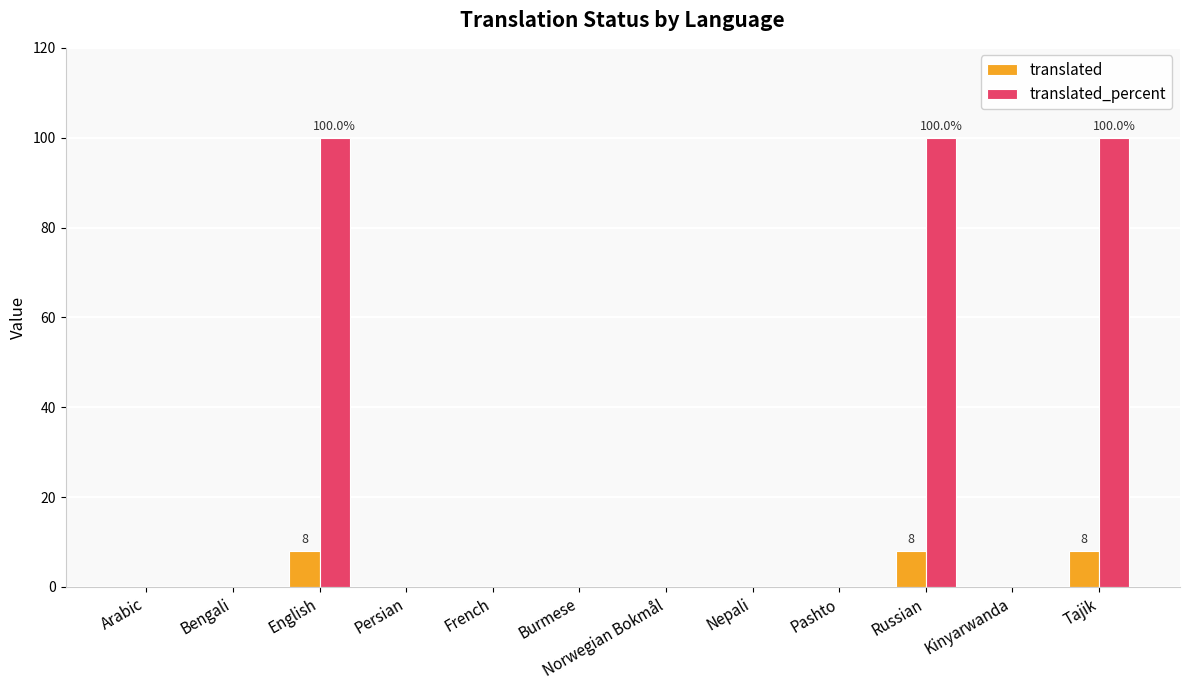

Is it true that translated_percent equals 0 at Norwegian Bokmål?

True